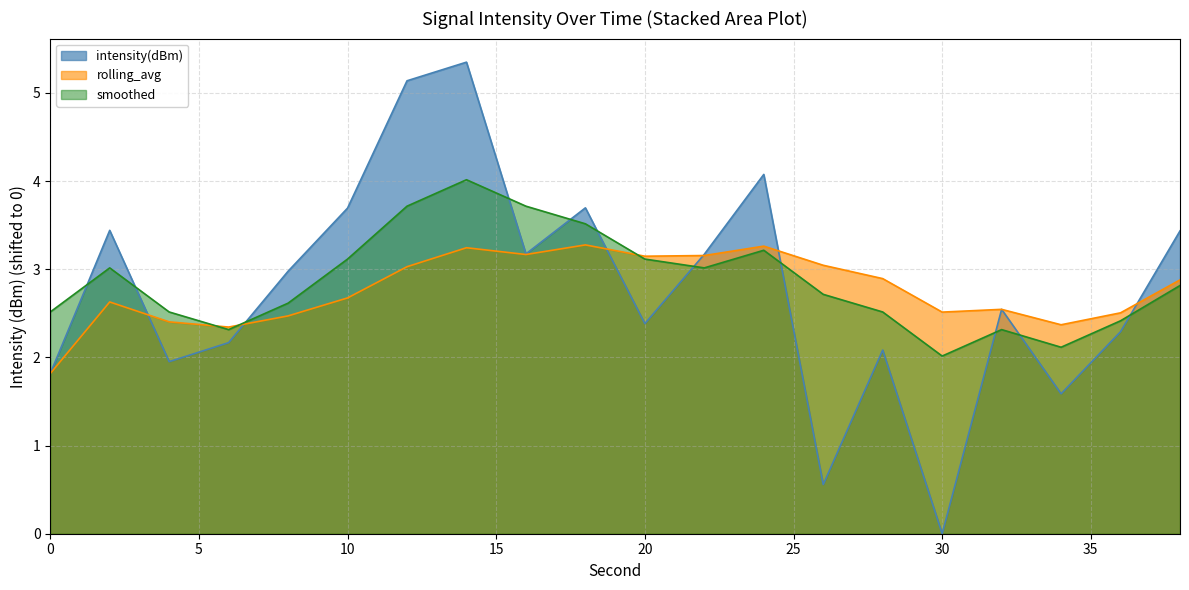

Which label corresponds to the smallest value in the chart?

30